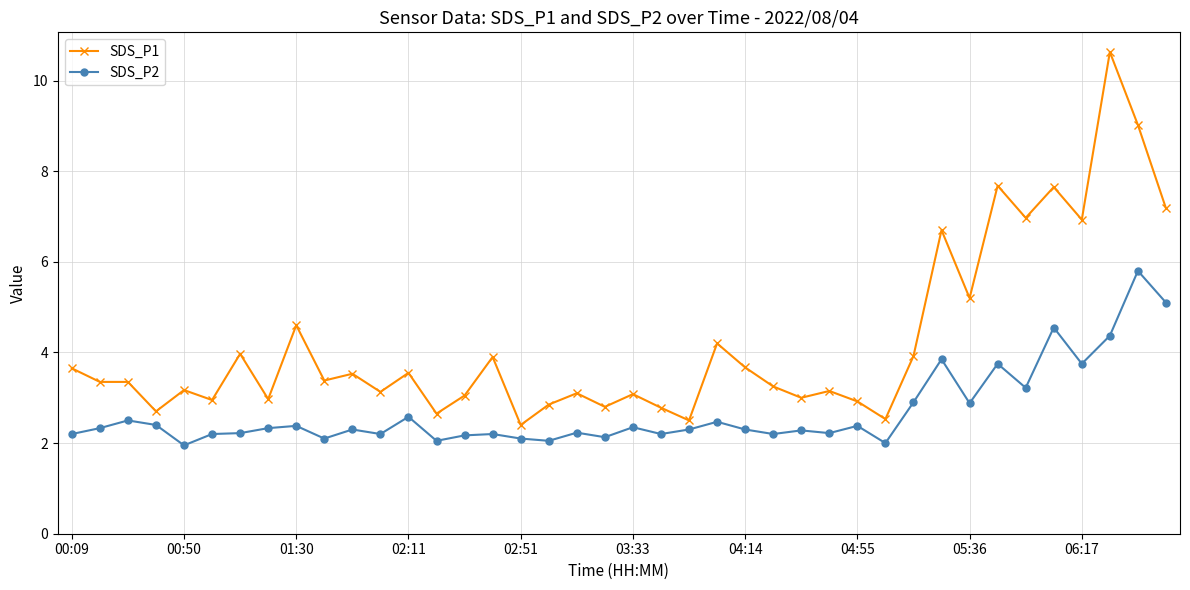

What is the value of the SDS_P2 point at the 37th from the left?

3.8